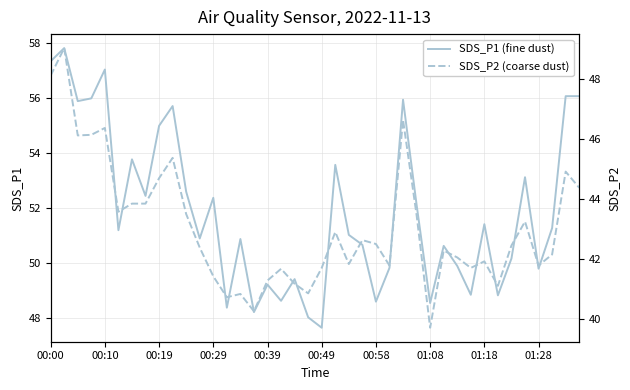

What is the average value of the SDS_P2 (coarse dust) series?

43.1